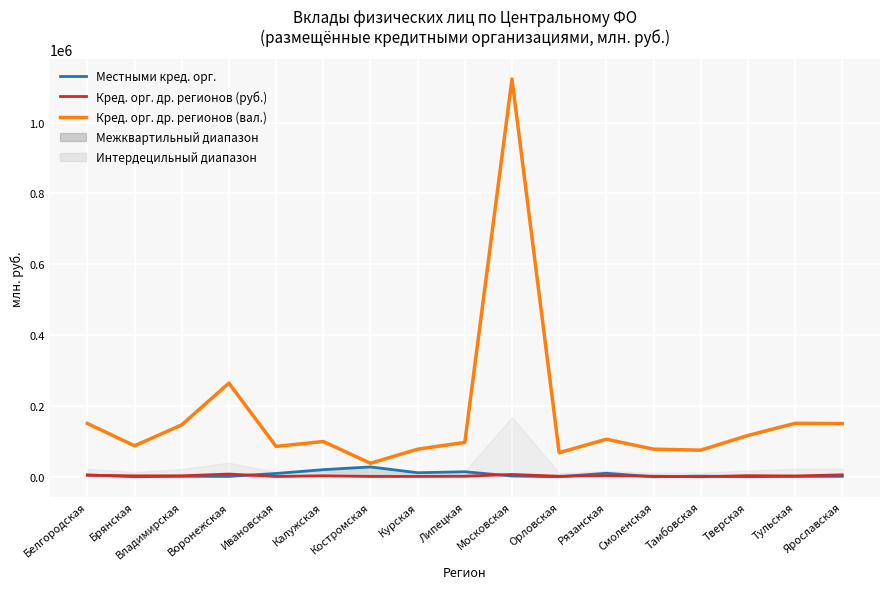

How many positive values does the Местными кред. орг. series have?

14